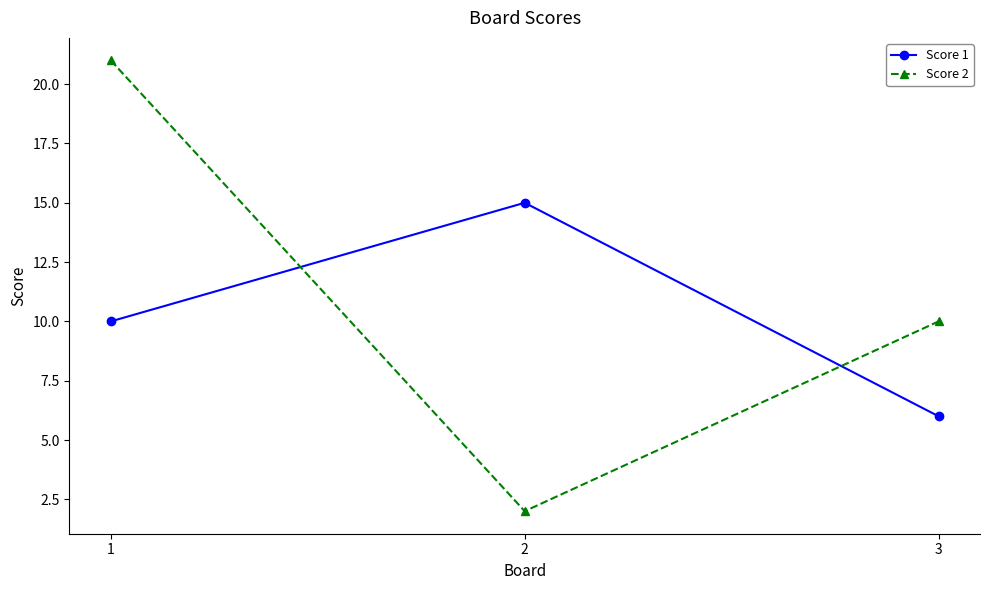

List the series in order of their peak value, highest first.

Score 2, Score 1